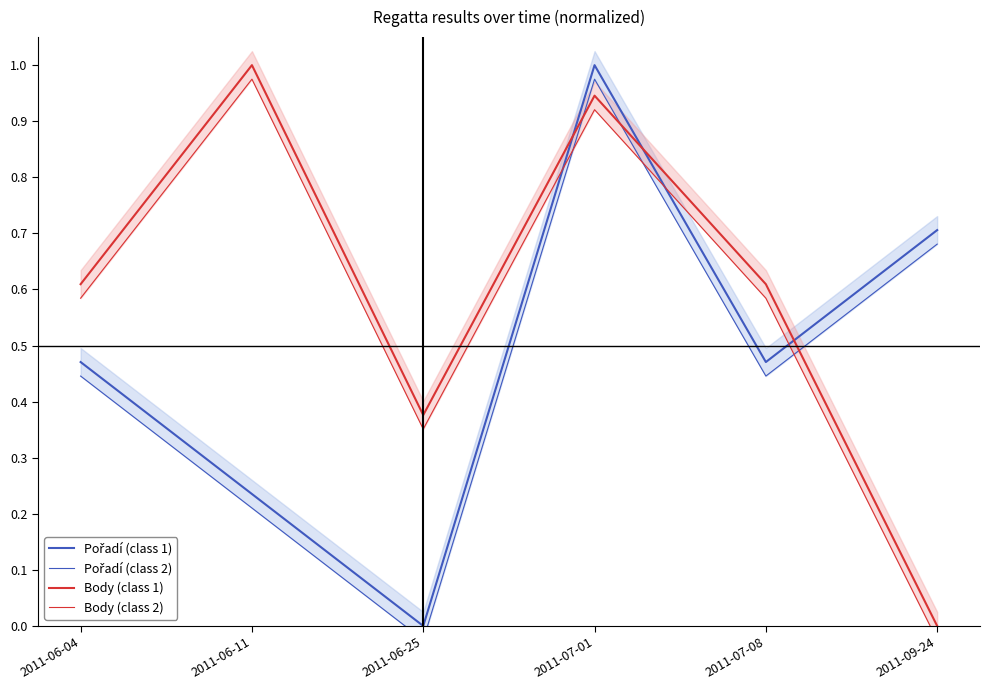

Rank the categories by Body (class 2) value from highest to lowest.

2011-06-11, 2011-07-01, 2011-06-04, 2011-07-08, 2011-06-25, 2011-09-24